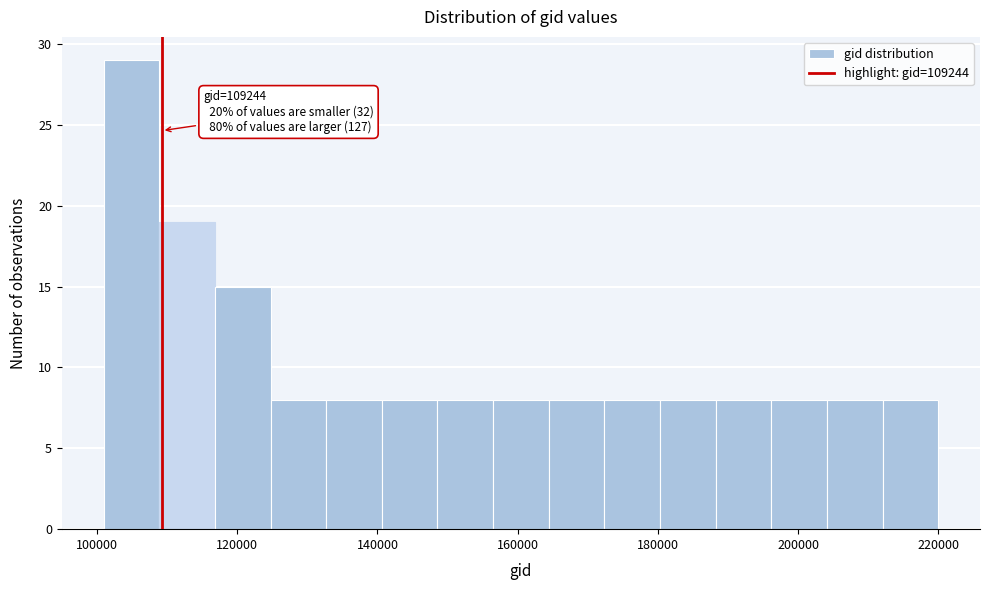

Around what value on the x-axis is the tallest bar? Give the approximate position of its centre, as read against the axis.

104000